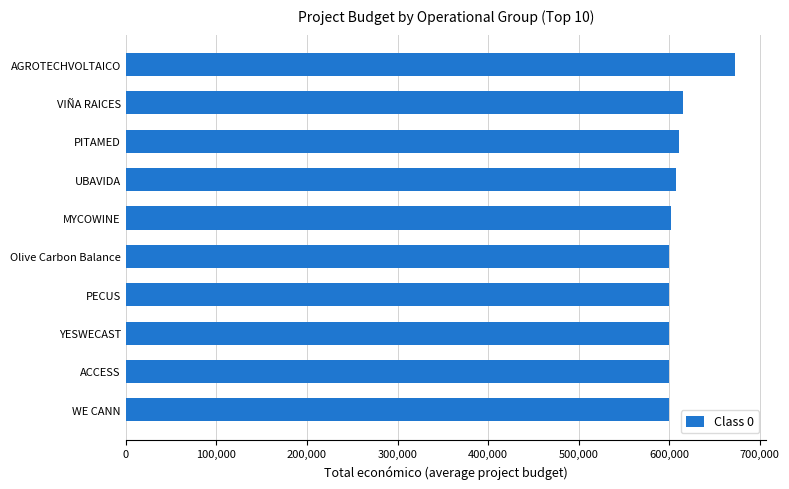

True or false: the data shows 672807 at AGROTECHVOLTAICO.

True